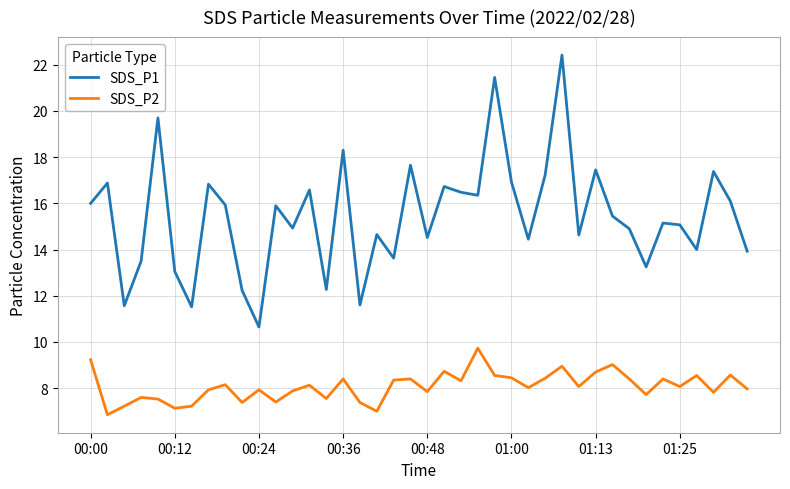

Which series has the widest spread of values?

SDS_P1